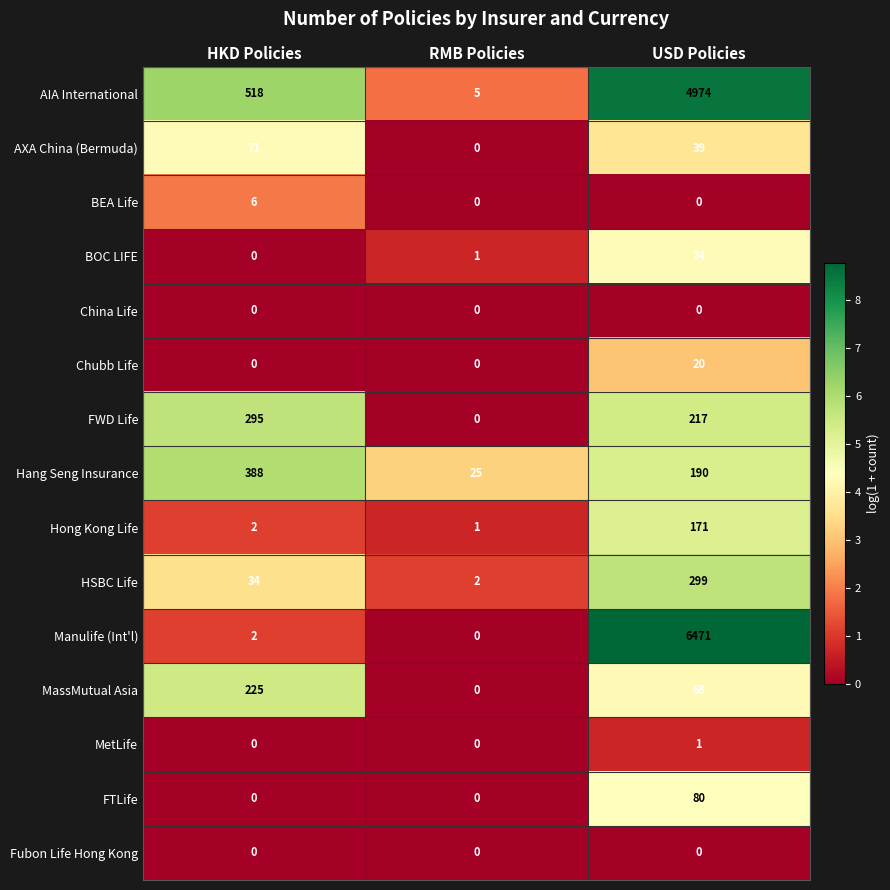

What is the maximum value shown in the chart?

6471